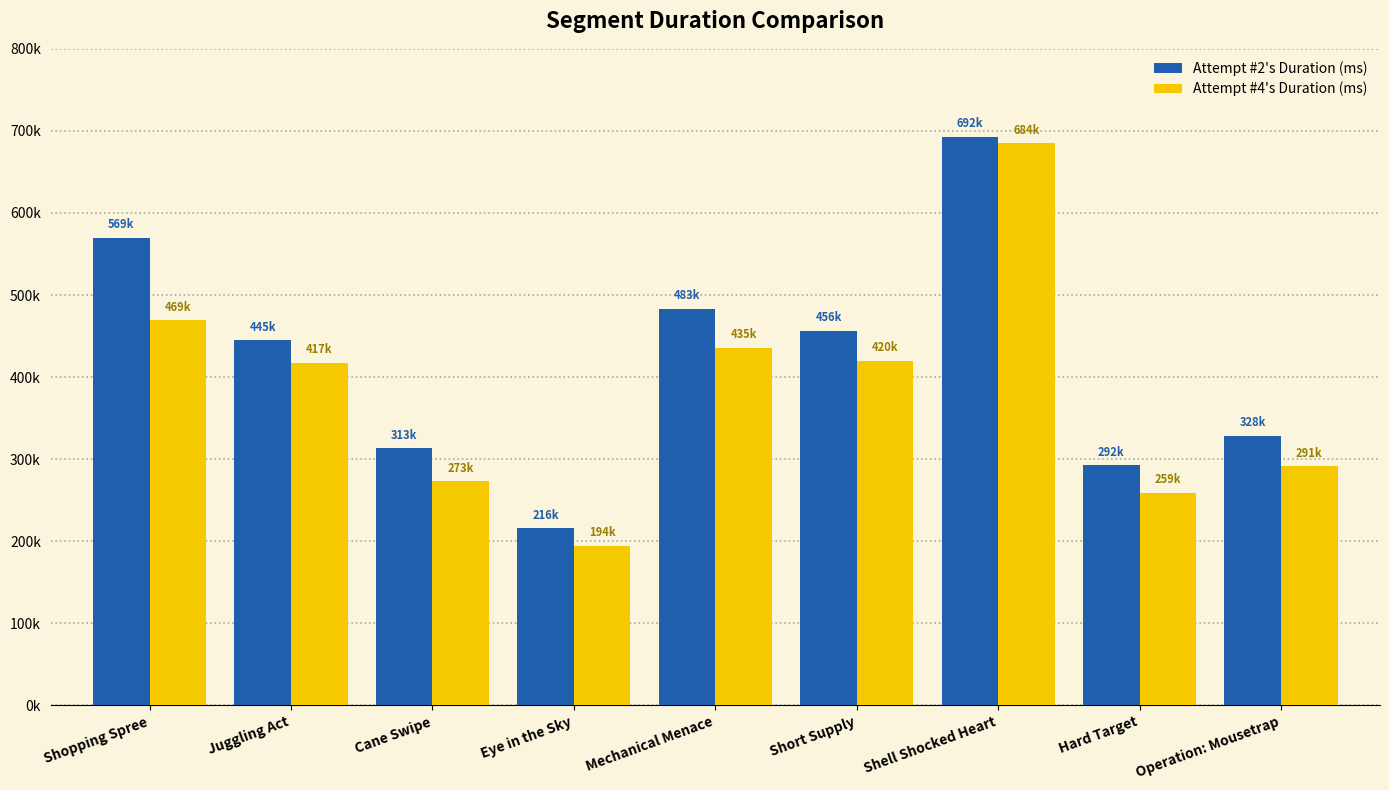

Which has a higher value, Operation: Mousetrap or Juggling Act?

Juggling Act